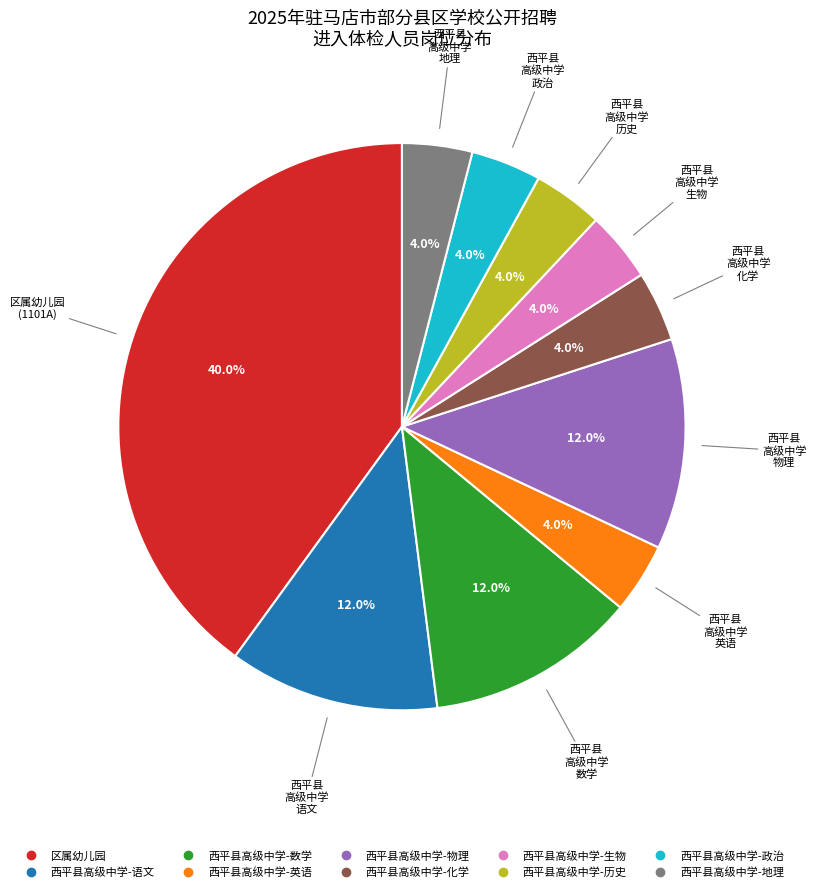

Between 西平县高级中学-数学 and 西平县高级中学-历史, which is larger?

西平县高级中学-数学